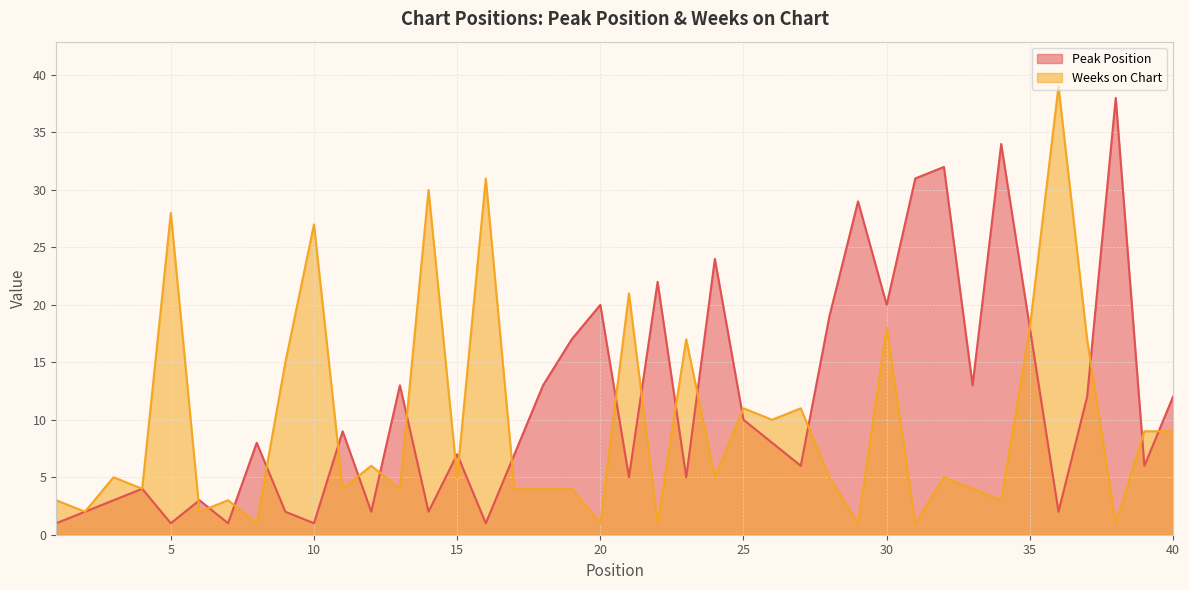

What is the difference between the maximum and minimum values in the Weeks on Chart series?

38